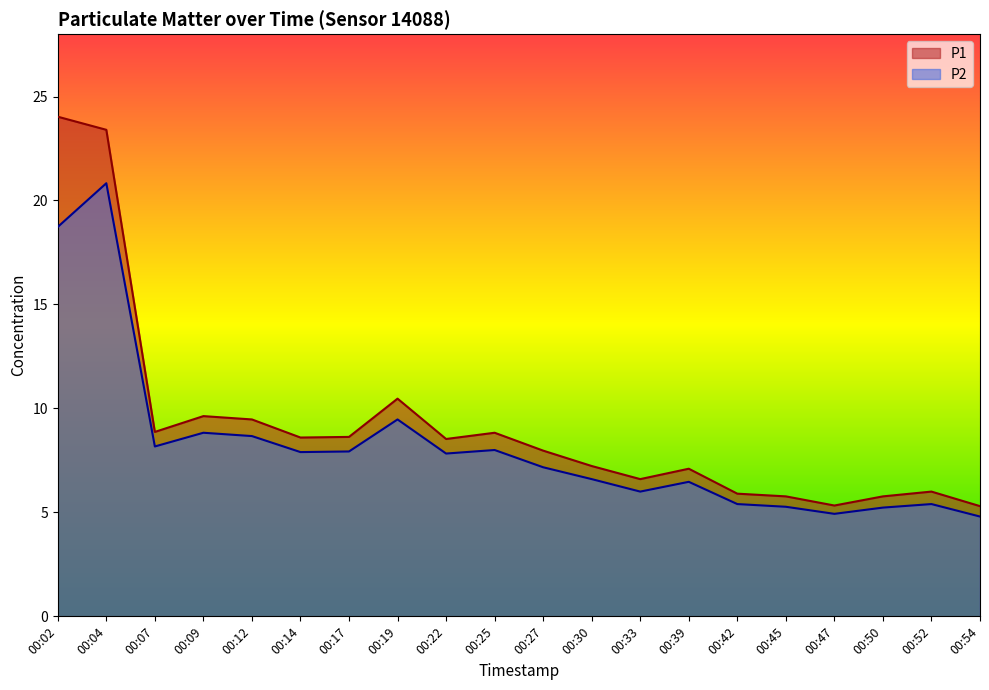

Reading left to right, what are all the values shown in this chart?

P1: 00:02=24.0	00:04=23.4	00:07=8.9	00:09=9.6	00:12=9.5	00:14=8.6	00:17=8.6	00:19=10.5	00:22=8.5	00:25=8.8	00:27=8.0	00:30=7.2	00:33=6.6	00:39=7.1	00:42=5.9	00:45=5.8	00:47=5.3	00:50=5.8	00:52=6.0	00:54=5.3
P2: 00:02=18.7	00:04=20.8	00:07=8.2	00:09=8.8	00:12=8.7	00:14=7.9	00:17=7.9	00:19=9.5	00:22=7.8	00:25=8.0	00:27=7.2	00:30=6.6	00:33=6.0	00:39=6.5	00:42=5.4	00:45=5.3	00:47=4.9	00:50=5.2	00:52=5.4	00:54=4.8